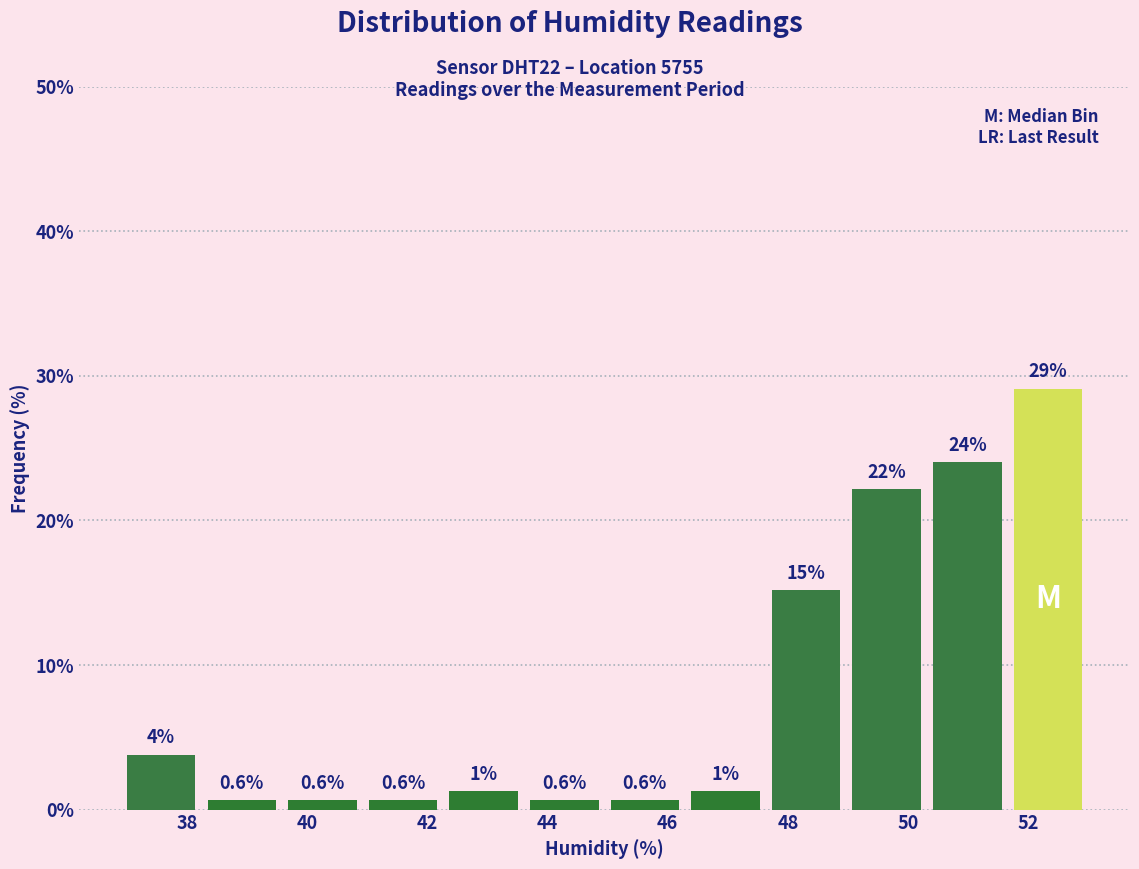

Over which range of the x-axis is the bar tallest?

51.6 to 53.0